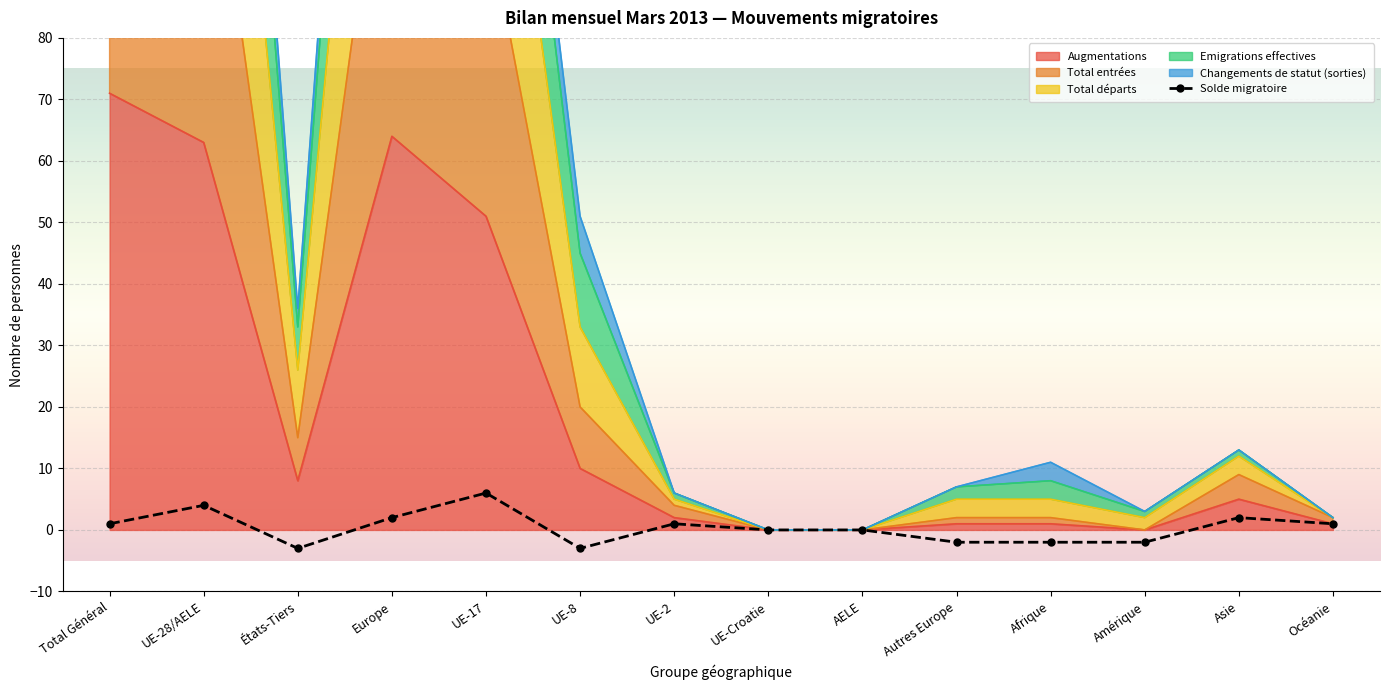

Which has a higher value, Asie or UE-Croatie?

Asie